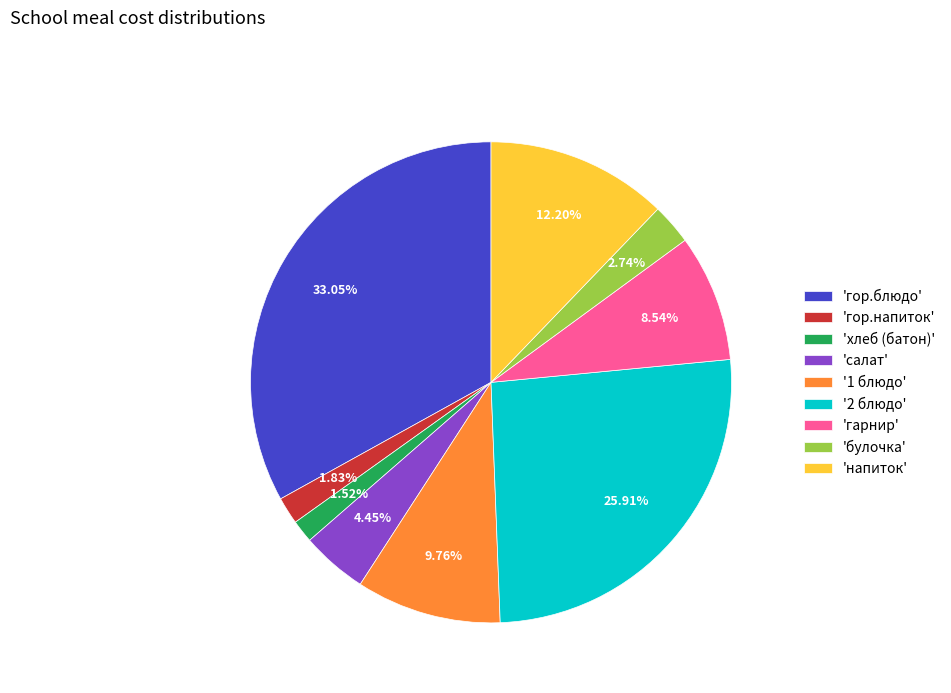

Combined, do 'напиток' and '2 блюдо' account for over 50%?

No